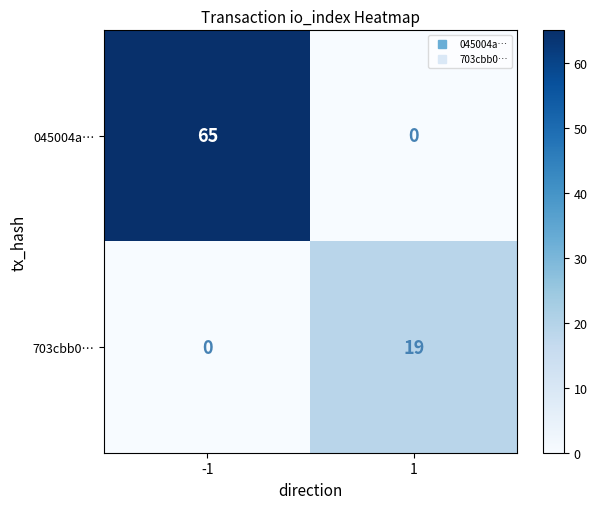

Read the 045004a… value at -1, to the nearest 5.

65